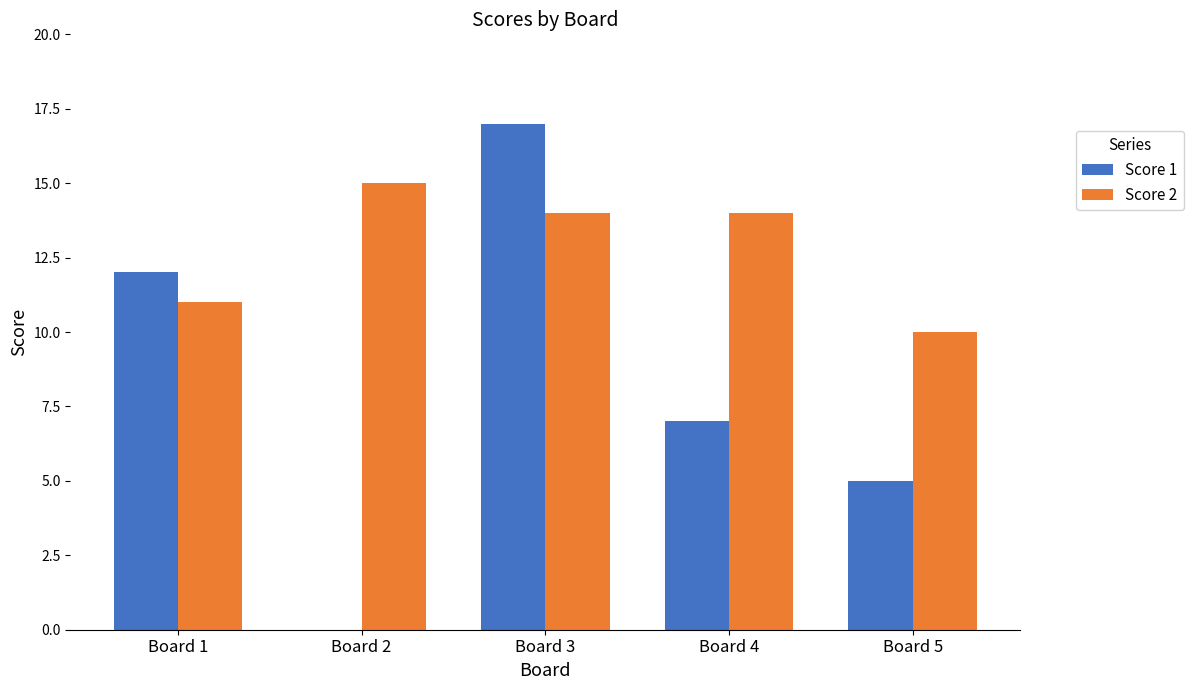

What is the approximate value of Score 2 at Board 2?

15